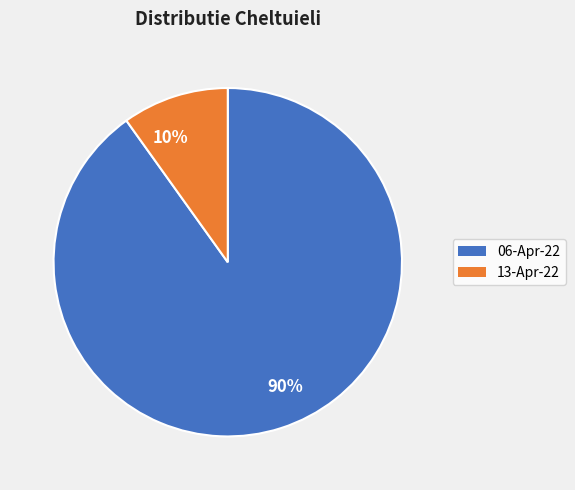

True or false: 10% accounts for 21% of the total.

False